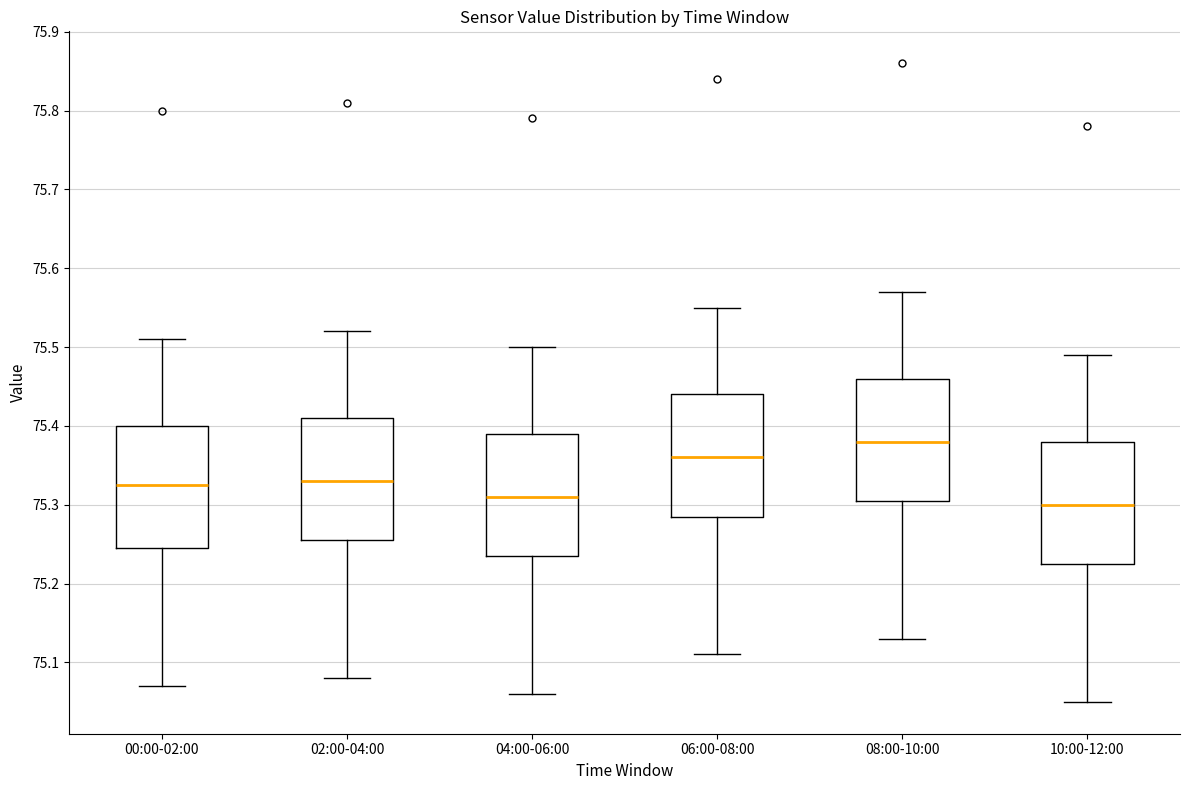

Reading left to right, read every box against the y-axis: the position of its median line, the range the box covers, and the ends of its whiskers. The values are not printed on the chart, so give them approximately, as read against the axis.

00:00-02:00: median 75.33, box 75.25 to 75.40, whiskers 75.07 to 75.51
02:00-04:00: median 75.33, box 75.26 to 75.41, whiskers 75.08 to 75.52
04:00-06:00: median 75.31, box 75.24 to 75.39, whiskers 75.06 to 75.50
06:00-08:00: median 75.36, box 75.29 to 75.44, whiskers 75.11 to 75.55
08:00-10:00: median 75.38, box 75.31 to 75.46, whiskers 75.13 to 75.57
10:00-12:00: median 75.30, box 75.23 to 75.38, whiskers 75.05 to 75.49